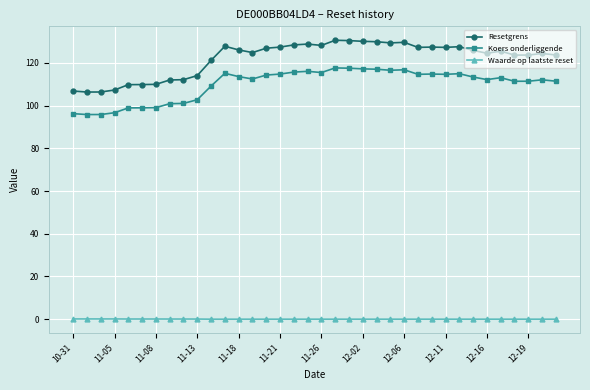

Rank the series by their maximum value, from highest to lowest.

Resetgrens, Koers onderliggende, Waarde op laatste reset